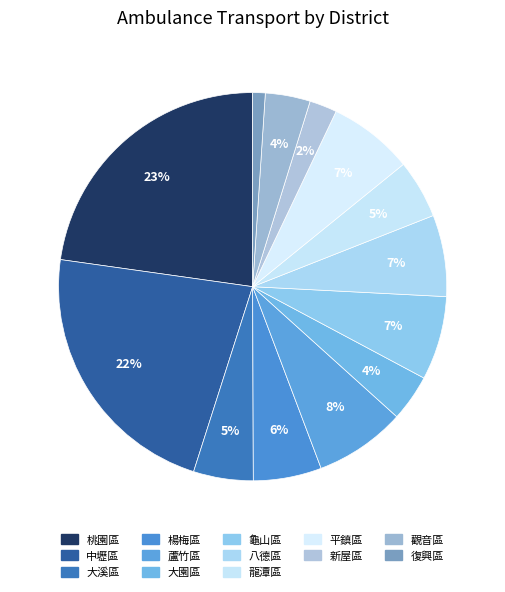

To the nearest percent, what is the combined percentage of 大溪區 and 龍潭區?

10%